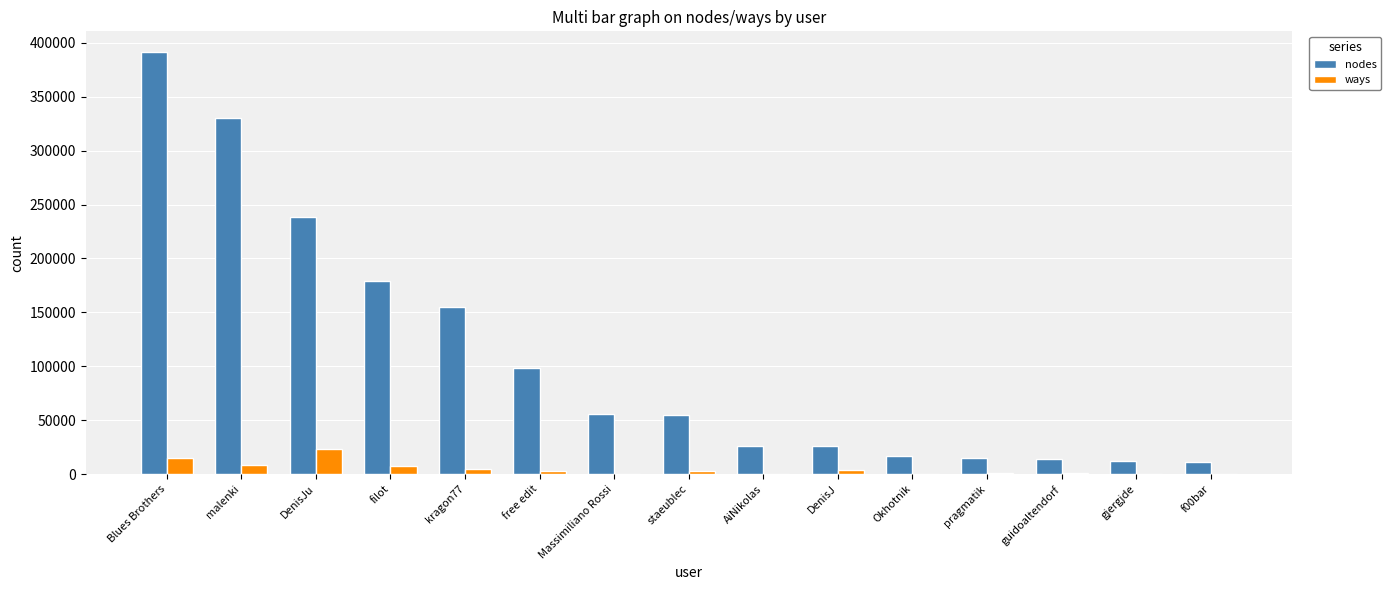

At which label does nodes reach its peak?

Blues Brothers